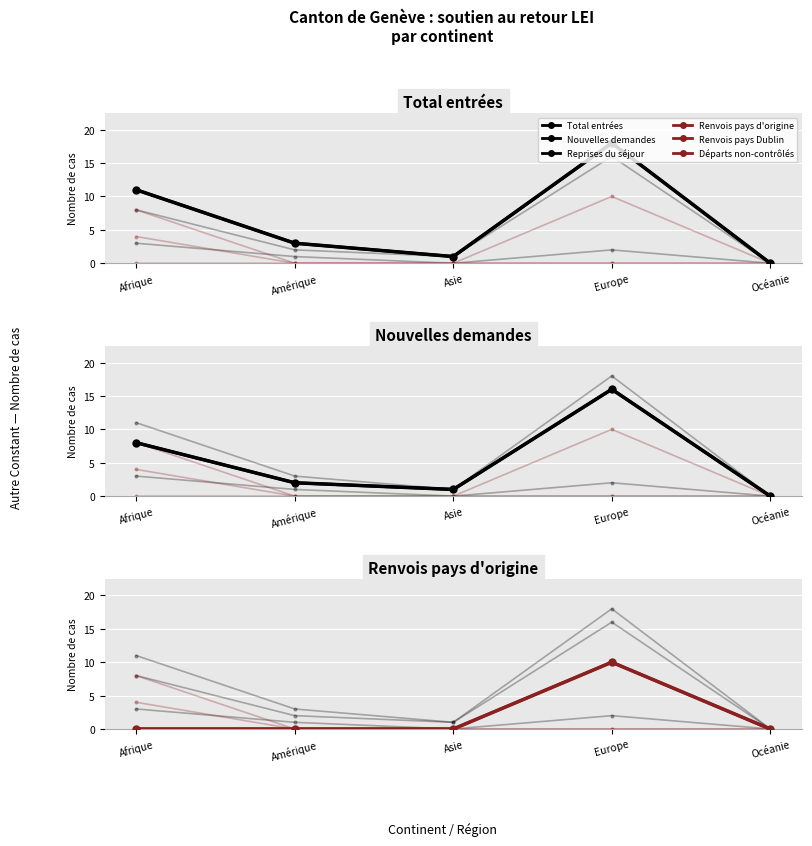

What is the label of the 5th point from the right?

Afrique